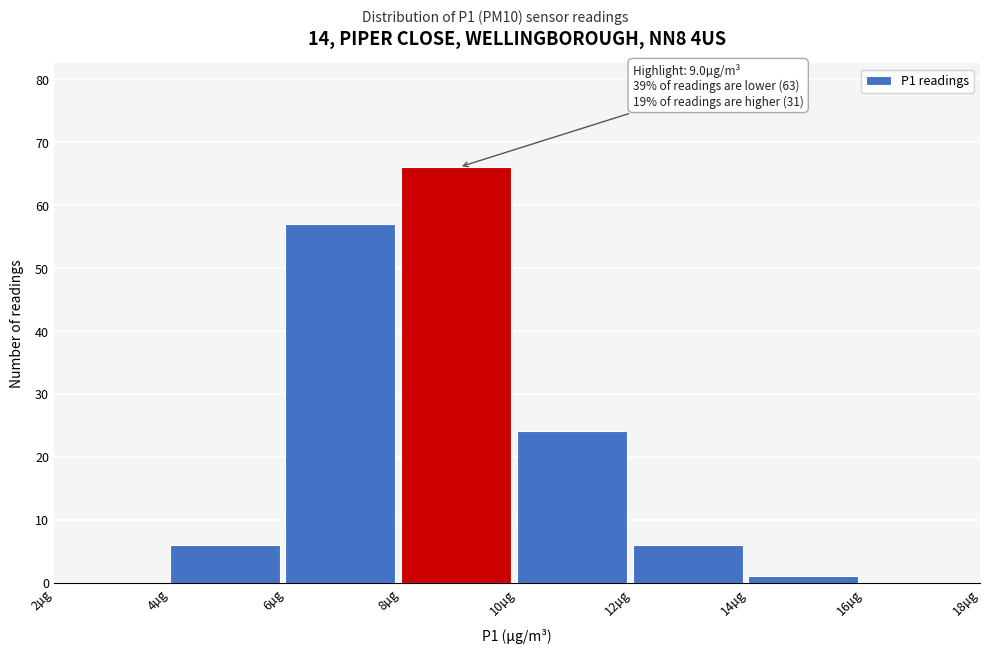

Over which range of the x-axis is the bar tallest?

8 to 10